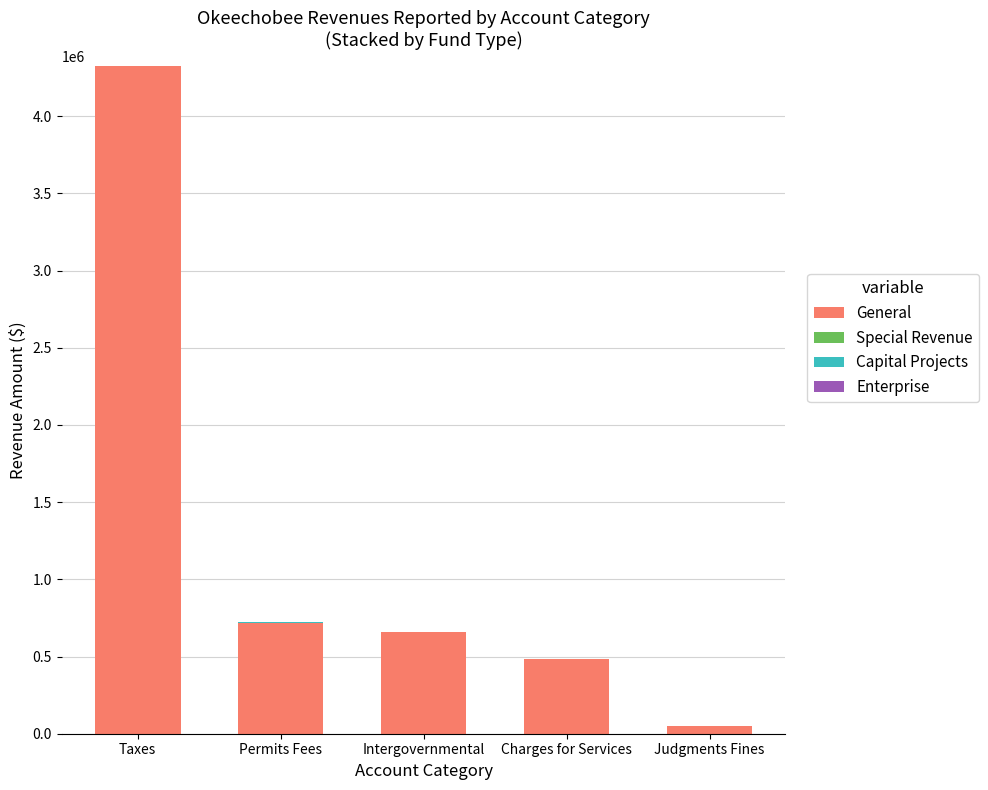

At which category is the sum across all series the highest?

Taxes